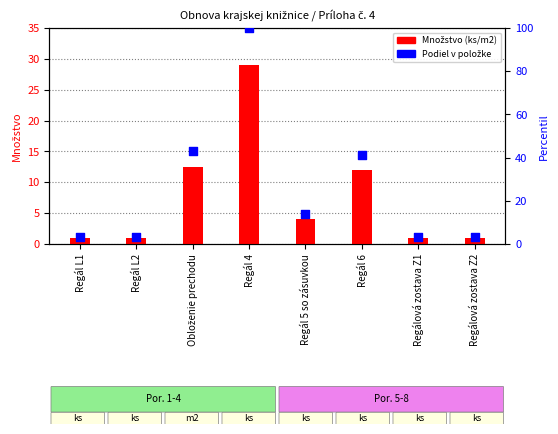

Which series has the largest total across all categories?

Podiel v položke